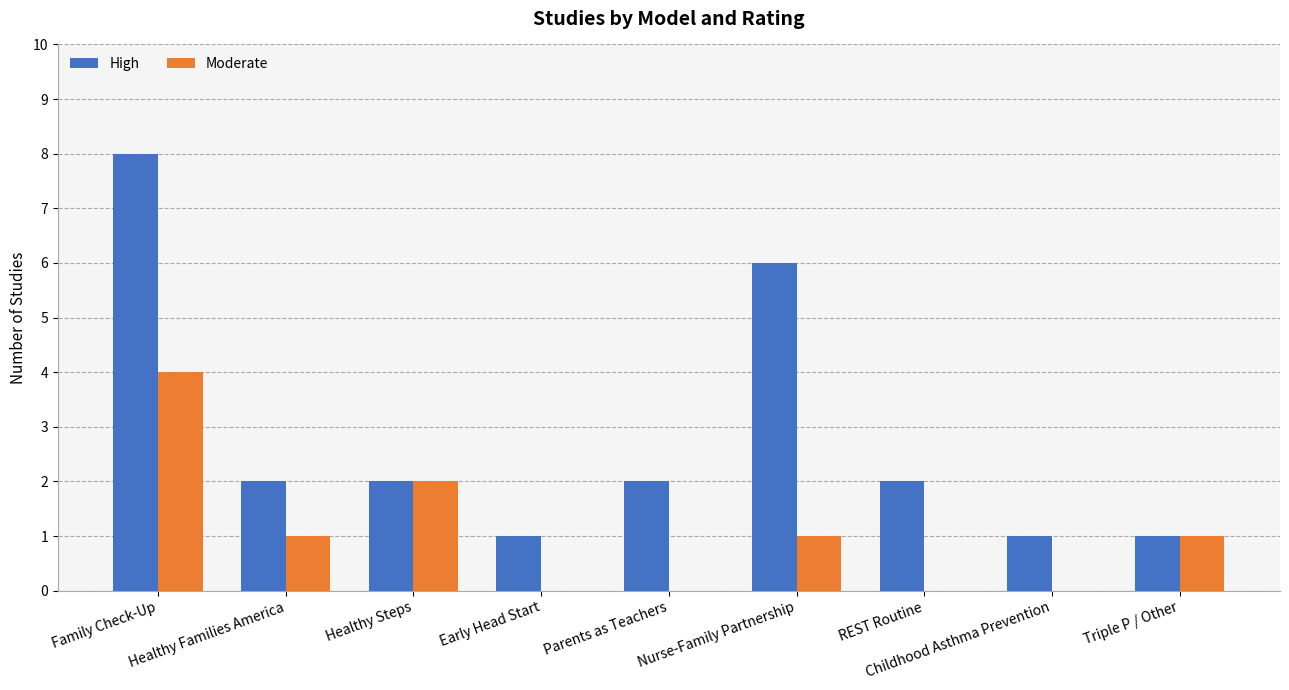

Which category has the highest value in the Moderate series?

Family Check-Up